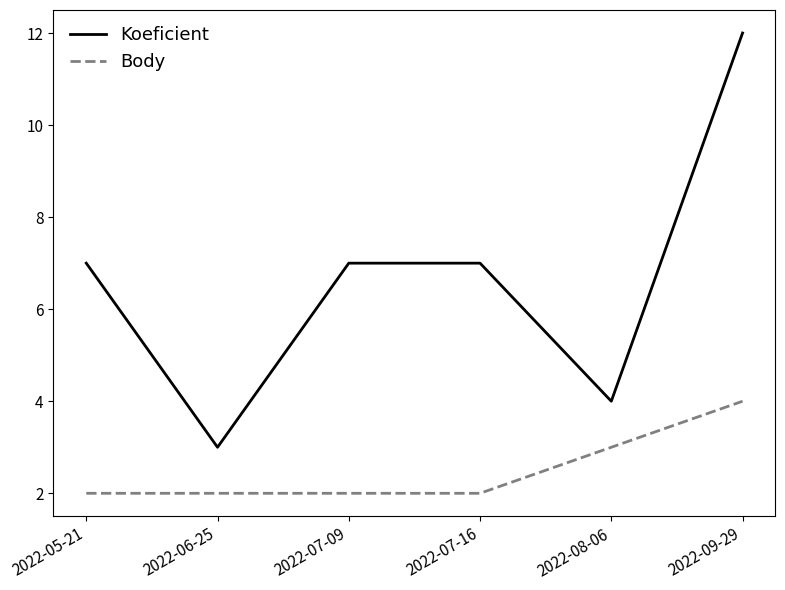

True or false: Body and Koeficient cross at least once.

False